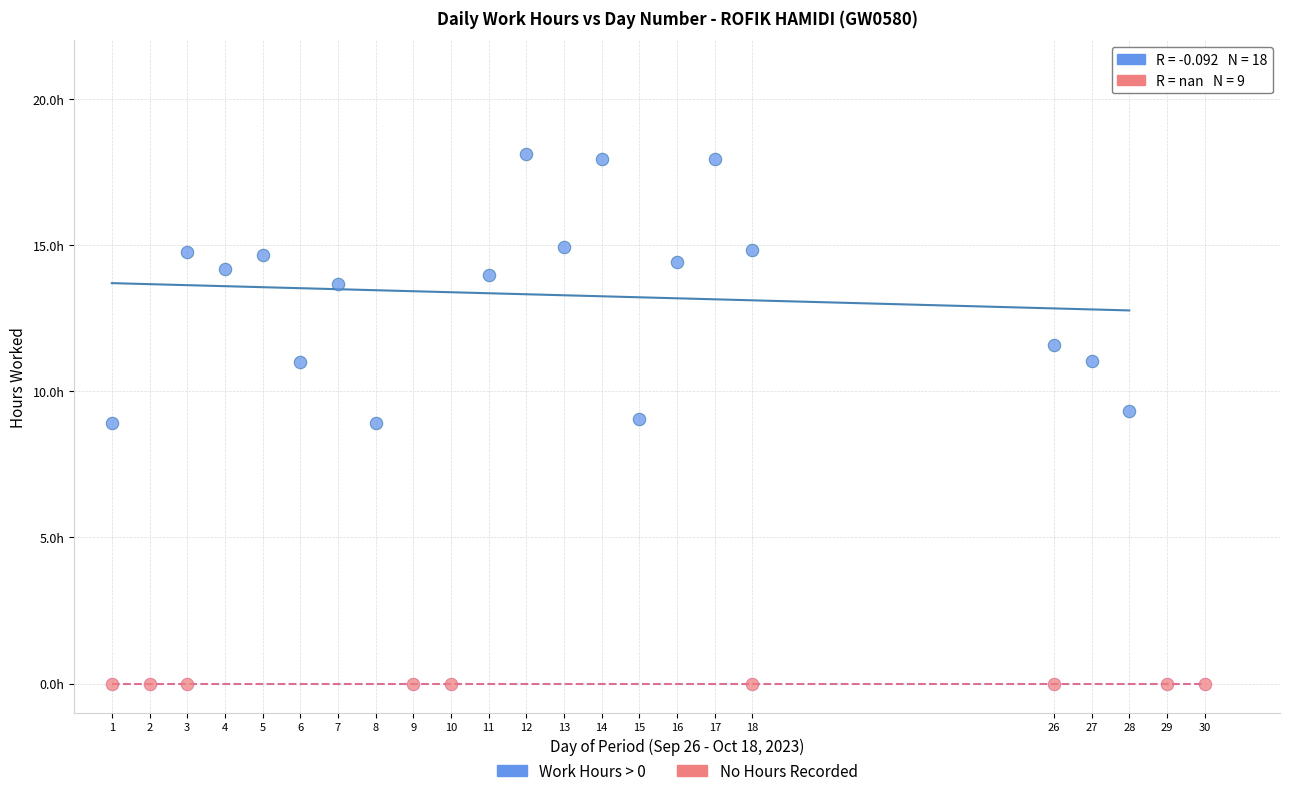

Which series contains the lowest Y value?

No Hours Recorded